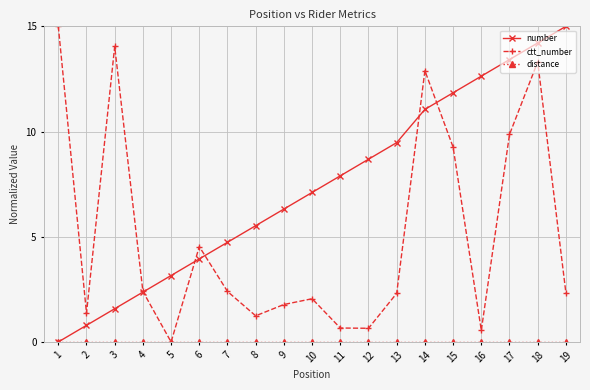

What is the spread (max minus min) of values at 1?

15.0